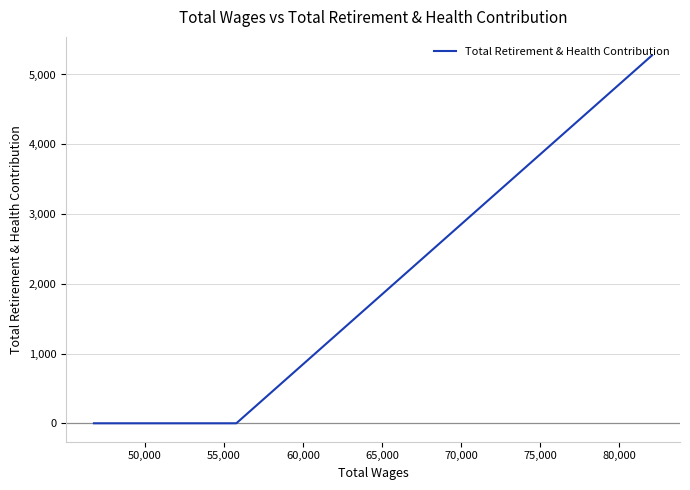

What is the sum of all values?

5275